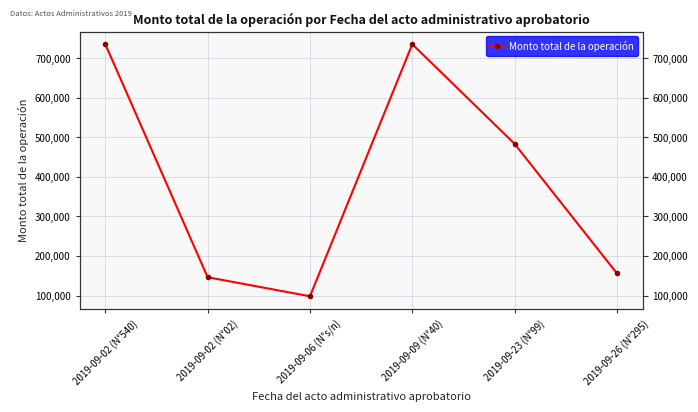

What is the label of the 2nd point from the right?

2019-09-23 (N°99)